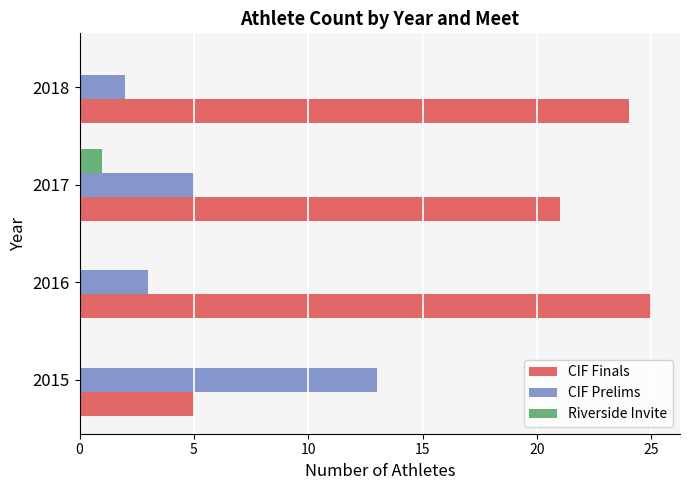

The CIF Finals series shows 8 at 2015. True or false?

False